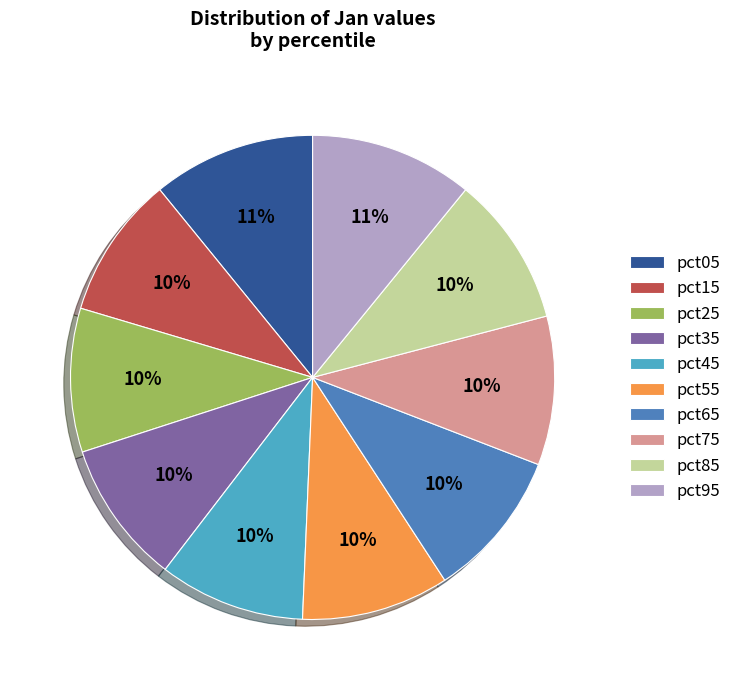

Is it true that pct65 is 15% of the pie?

False